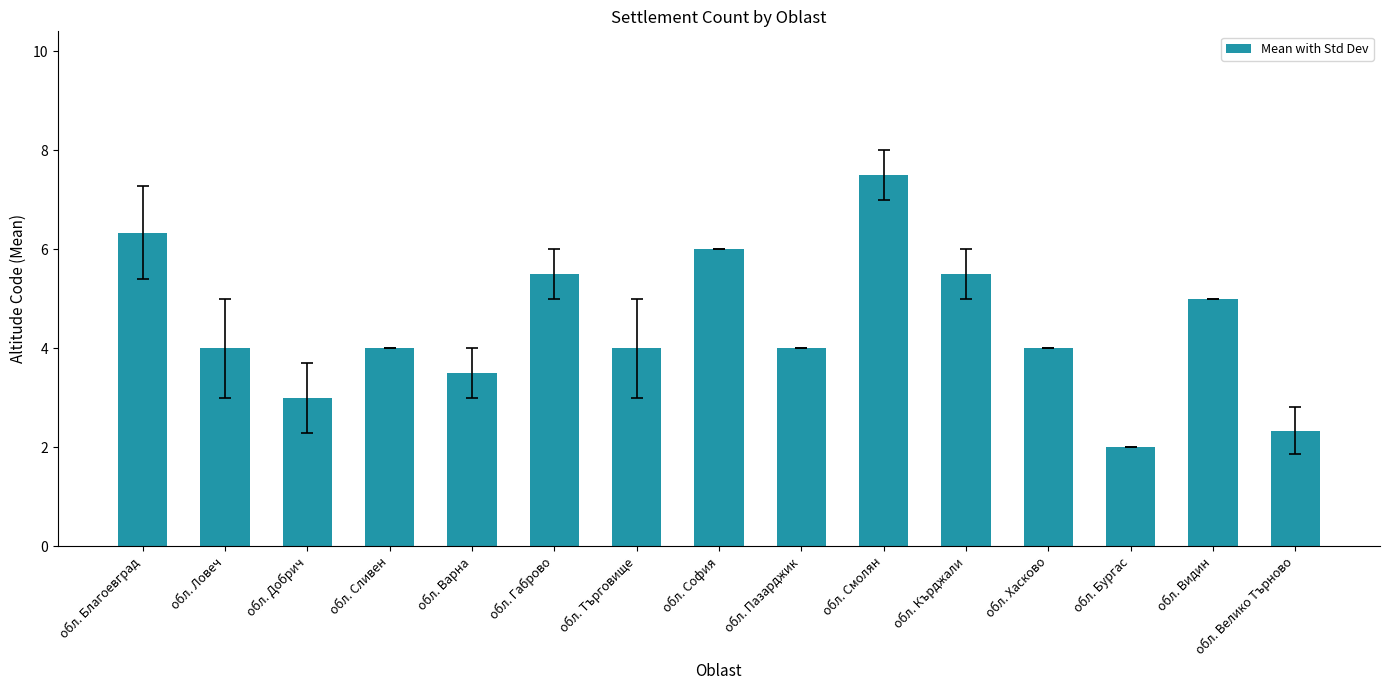

What is the smallest value displayed?

2.0